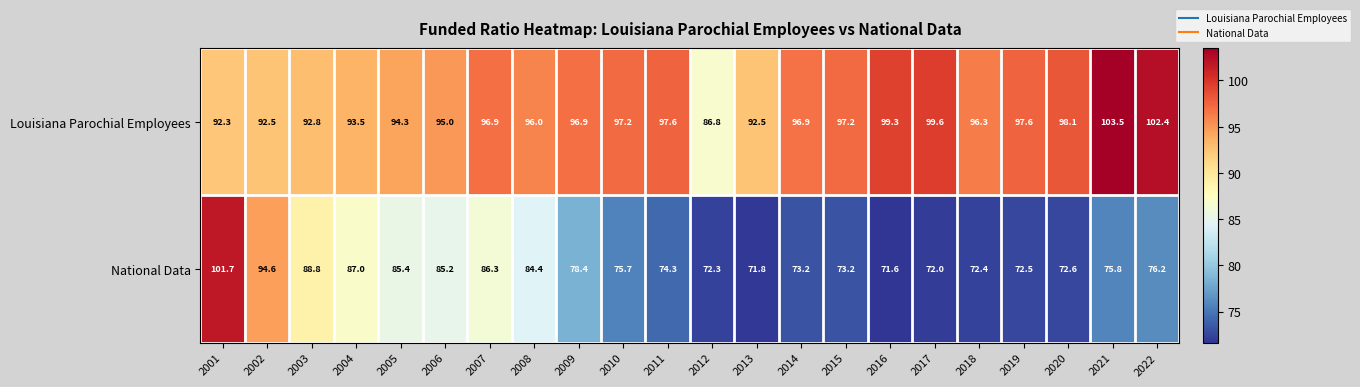

What is the average value of the National Data series?

79.3